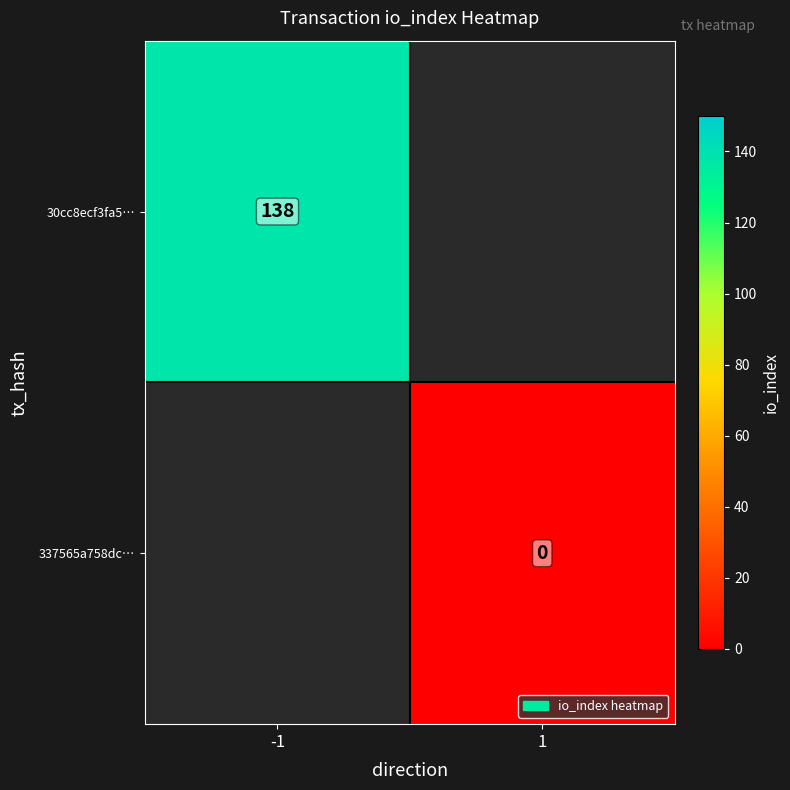

How many distinct data groups are displayed?

2